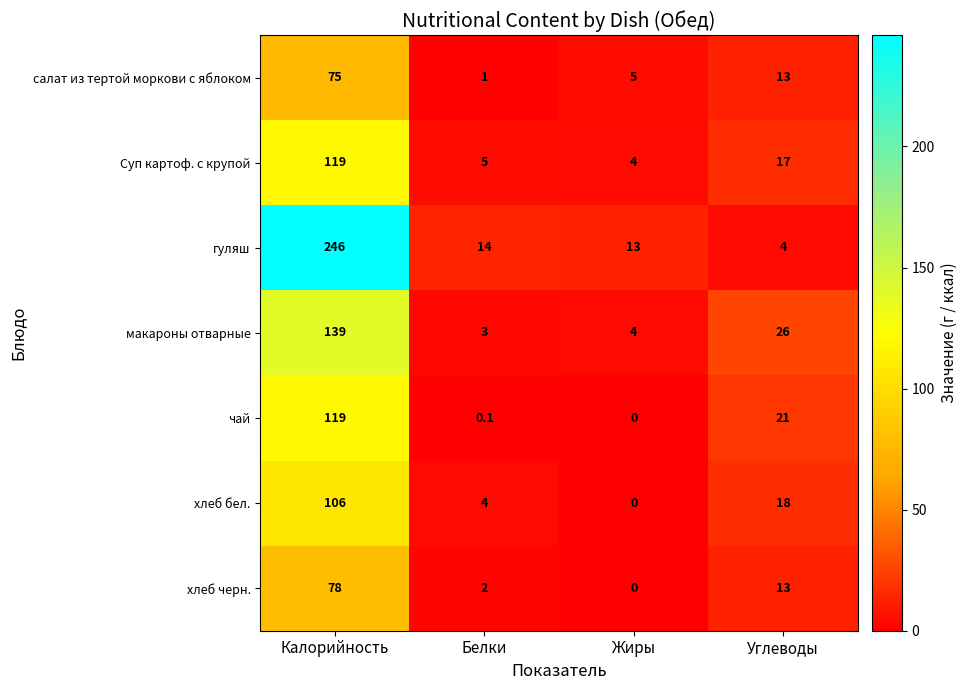

Reading left to right, extract all data points from this chart.

салат из тертой моркови с яблоком: 75.0	1.0	5.0	13.0
Суп картоф. с крупой: 119.0	5.0	4.0	17.0
гуляш: 246.0	14.0	13.0	4.0
макароны отварные: 139.0	3.0	4.0	26.0
чай: 119.0	0.1	0.0	21.0
хлеб бел.: 106.0	4.0	0.0	18.0
хлеб черн.: 78.0	2.0	0.0	13.0